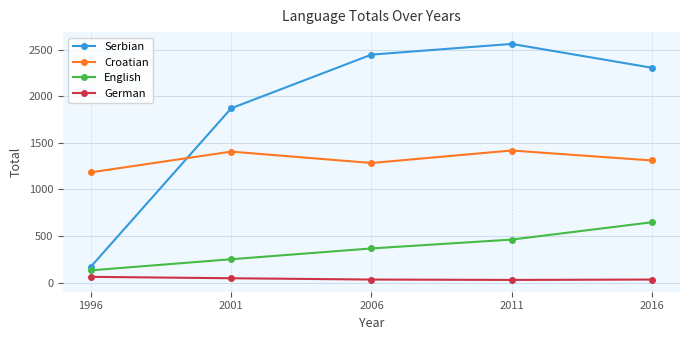

Which category has the highest value in the English series?

2016